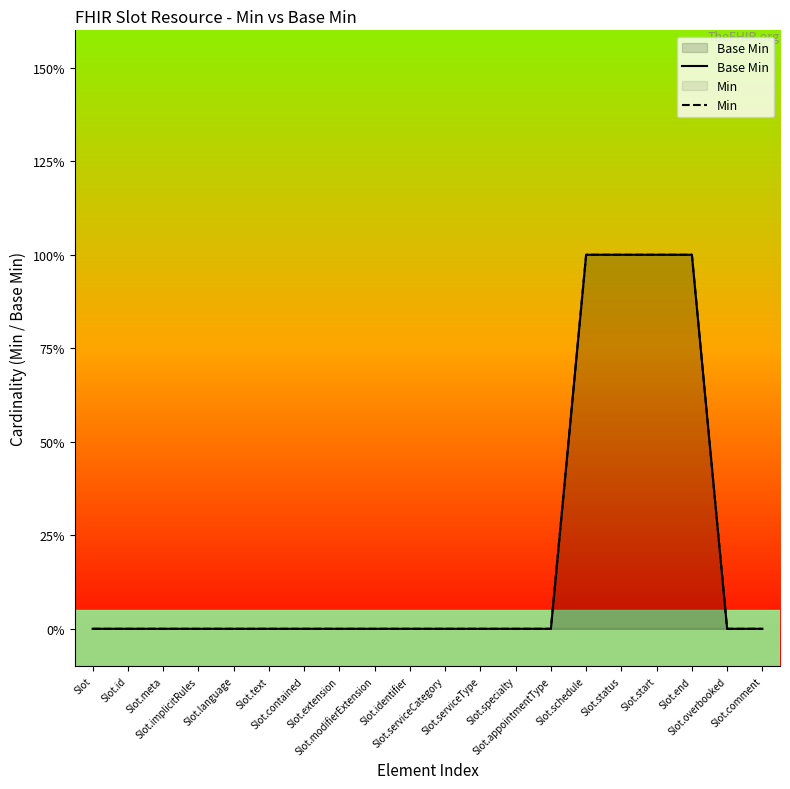

Reading left to right, extract all data points from this chart.

Base Min: 0	0	0	0	0	0	0	0	0	0	0	0	0	0	1	1	1	1	0	0
Min: 0	0	0	0	0	0	0	0	0	0	0	0	0	0	1	1	1	1	0	0